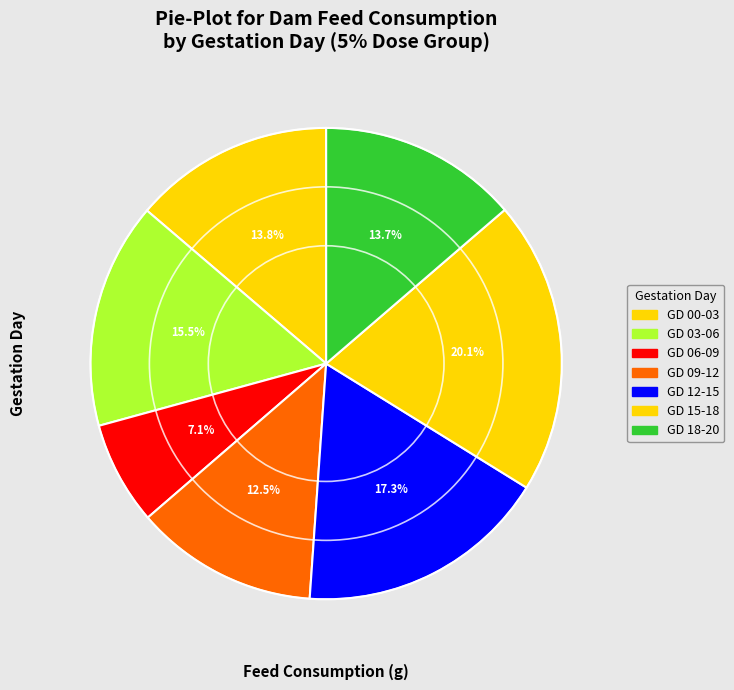

Which slice is the largest?

GD 15-18